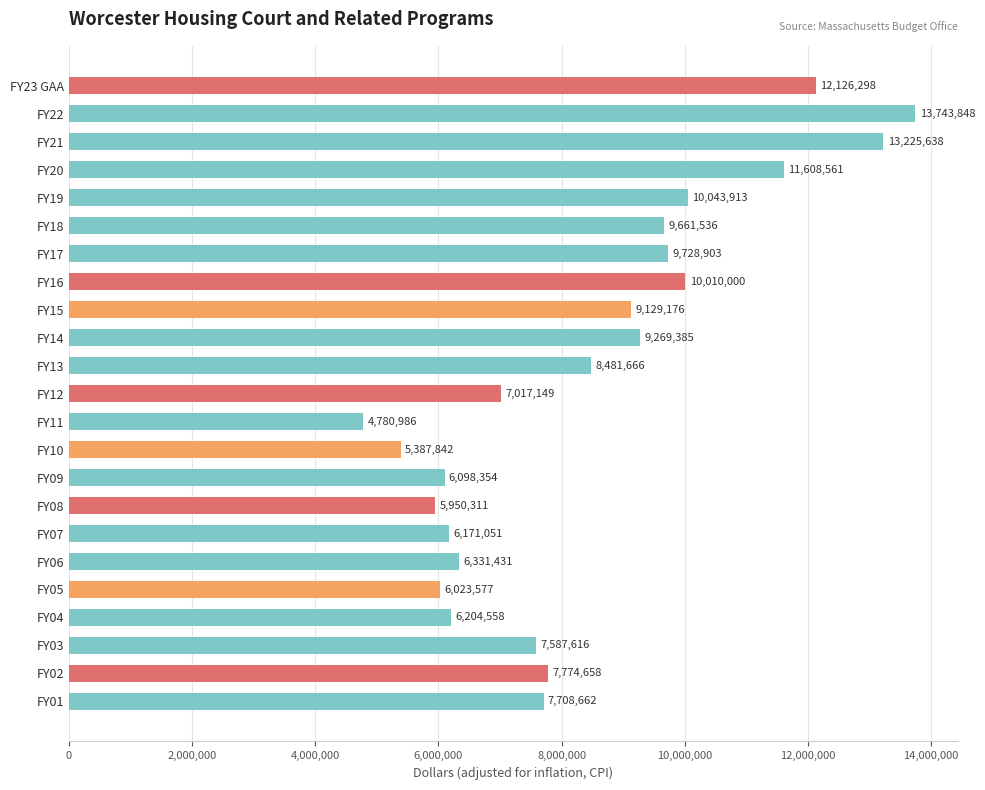

What is the label of the 22nd bar from the top?

FY02